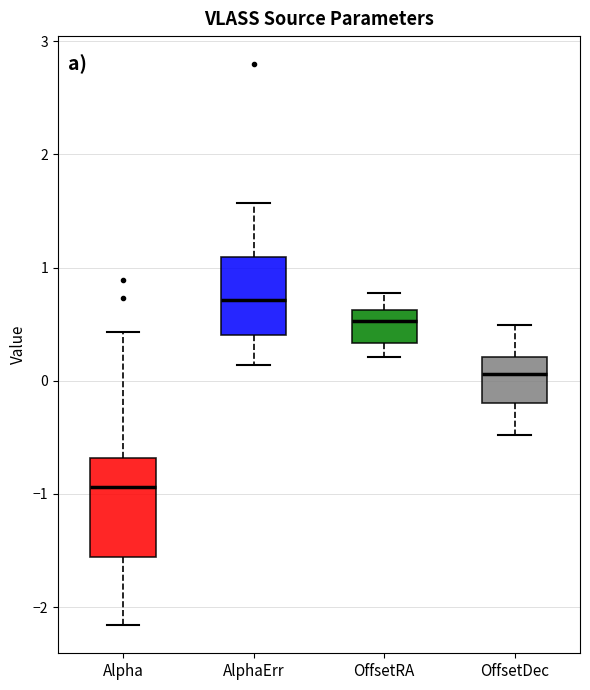

Reading left to right, read every box against the y-axis: the position of its median line, the range the box covers, and the ends of its whiskers. The values are not printed on the chart, so give them approximately, as read against the axis.

Alpha: median -0.9, box -1.6 to -0.7, whiskers -2.2 to 0.4
AlphaErr: median 0.7, box 0.4 to 1.1, whiskers 0.1 to 1.6
OffsetRA: median 0.5, box 0.3 to 0.6, whiskers 0.2 to 0.8
OffsetDec: median 0.1, box -0.2 to 0.2, whiskers -0.5 to 0.5